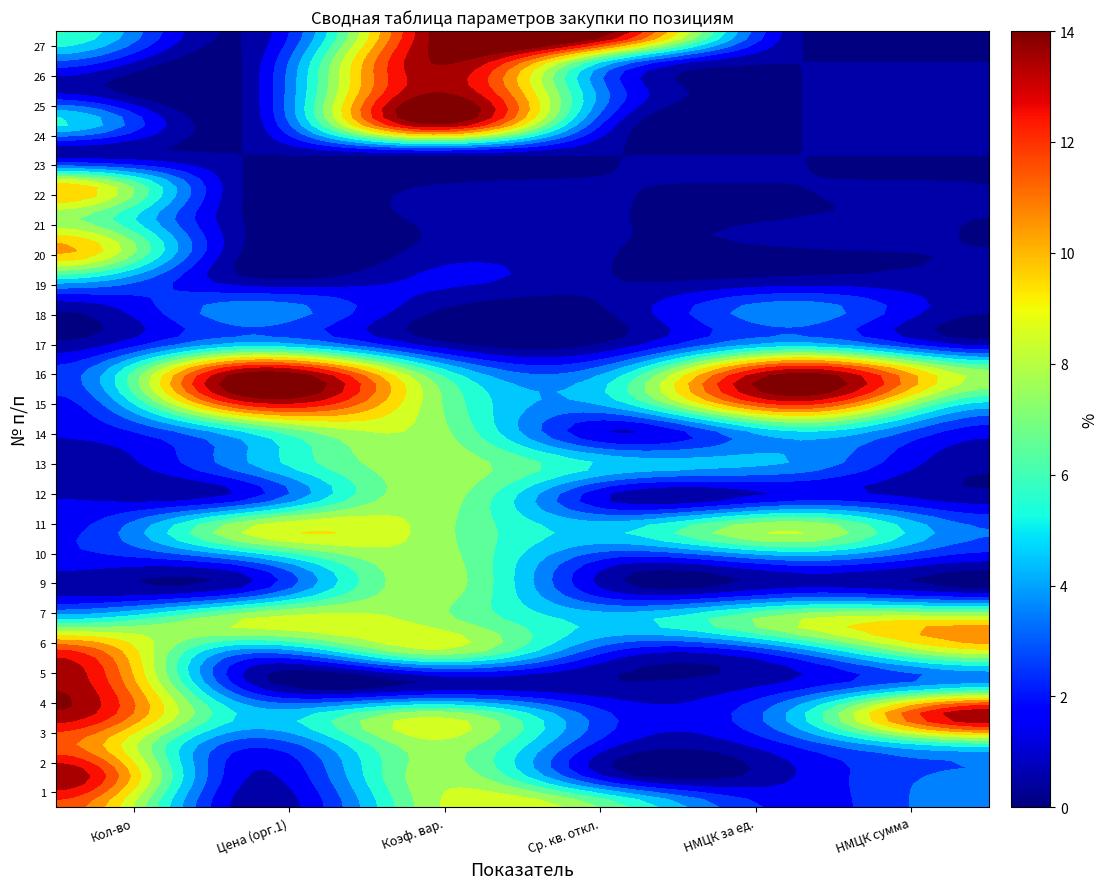

What is the total value across all series at НМЦК за ед.?

78.4